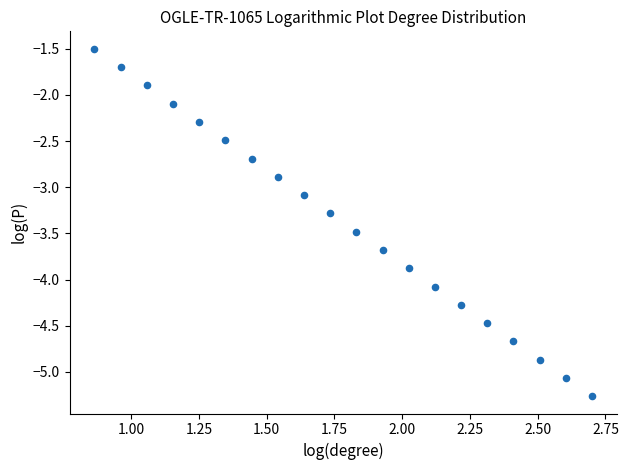

What is the range of Y values (max minus min)?

3.8